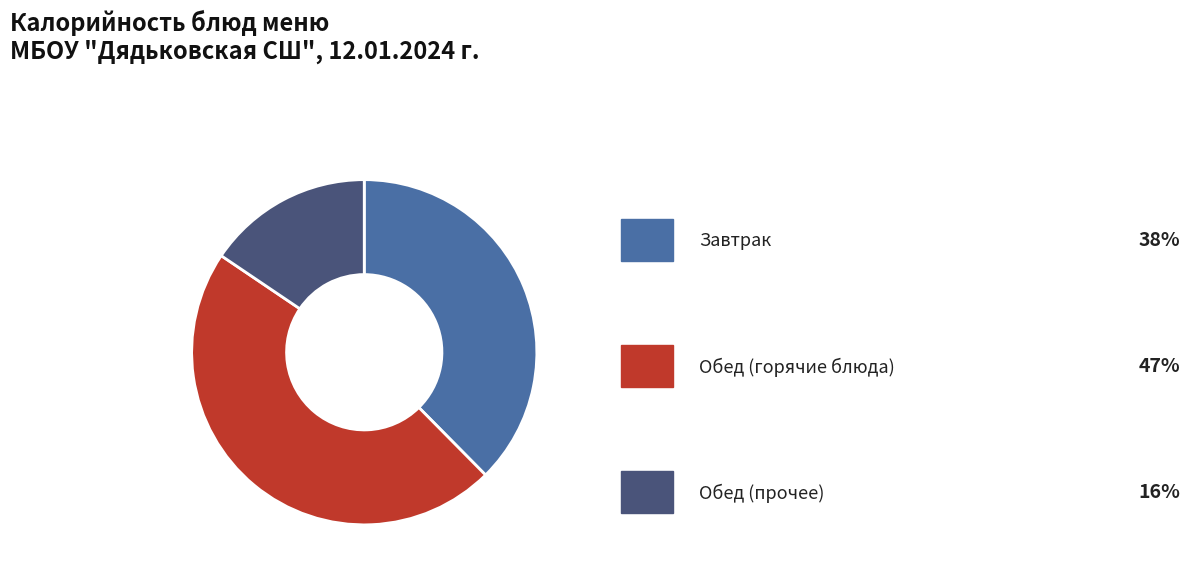

Count the number of slices in the pie.

3